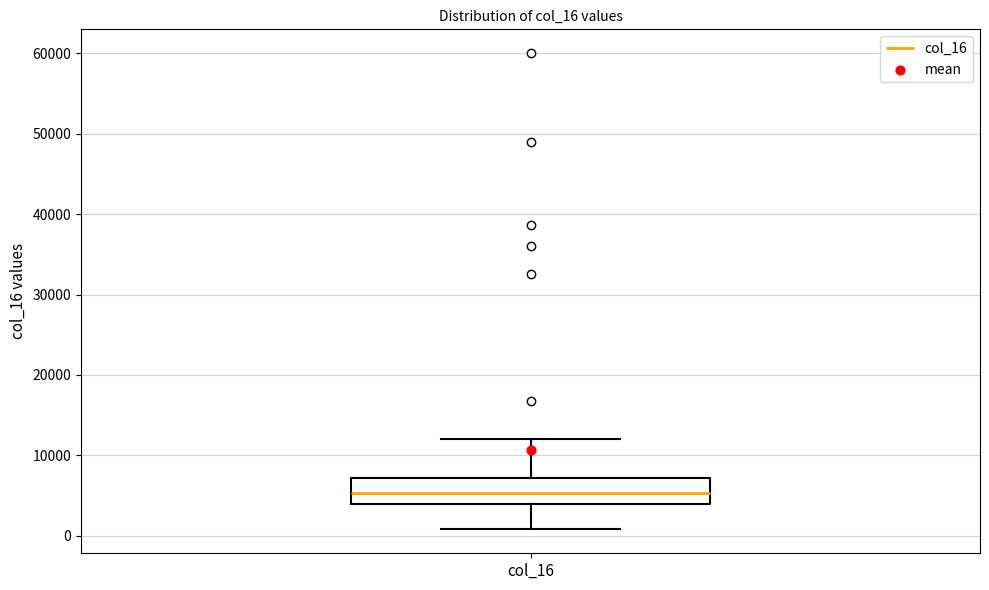

Where does the upper whisker of the box for col_16 end on the y-axis? The values are not printed on the chart, so give them approximately, as read against the axis.

12000